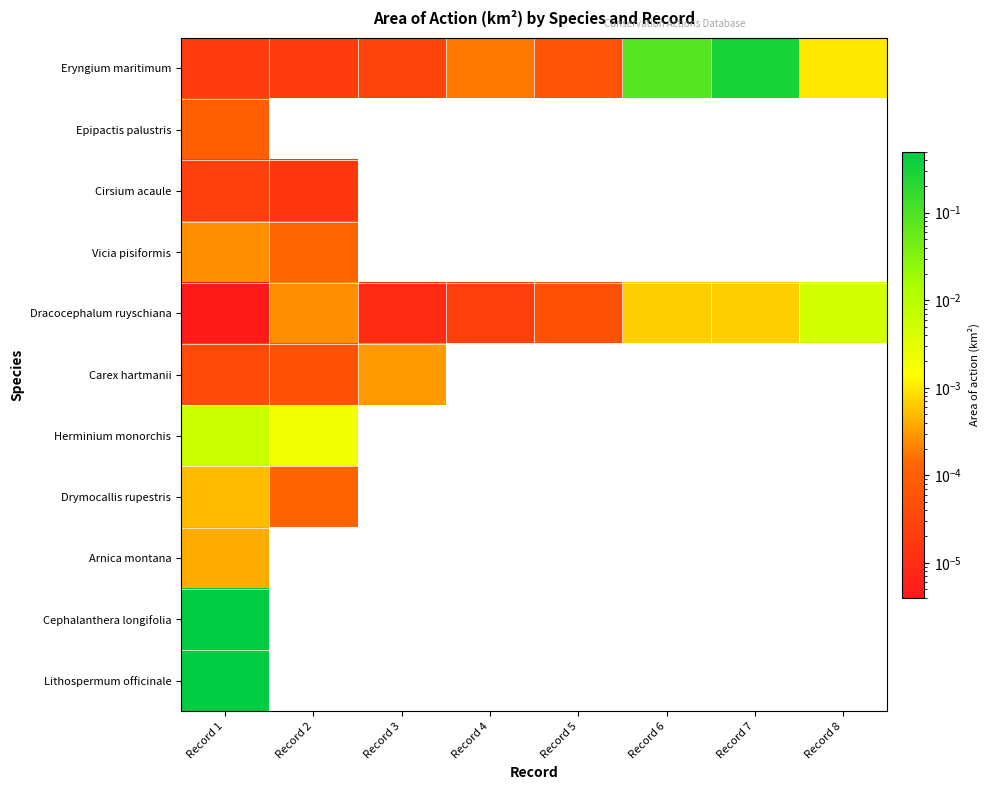

At which label does Eryngium maritimum reach its peak?

Record 7